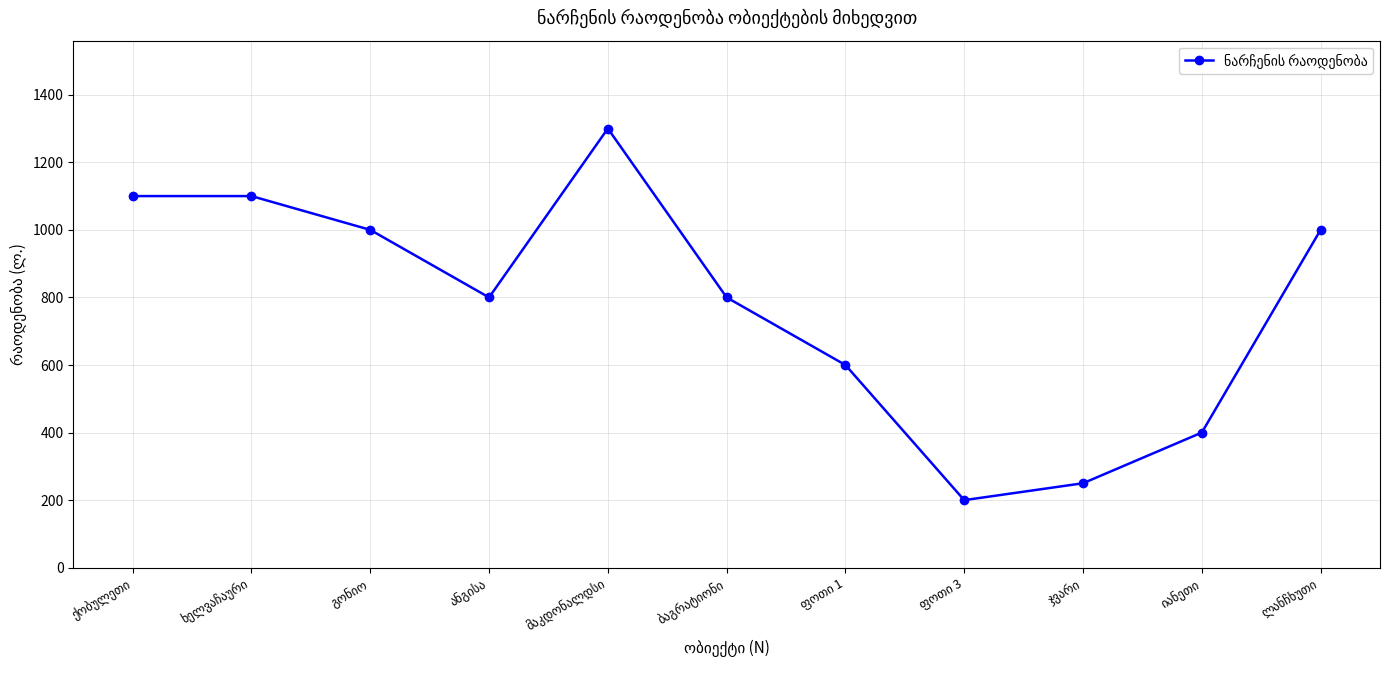

What is the minimum value shown in the chart?

200